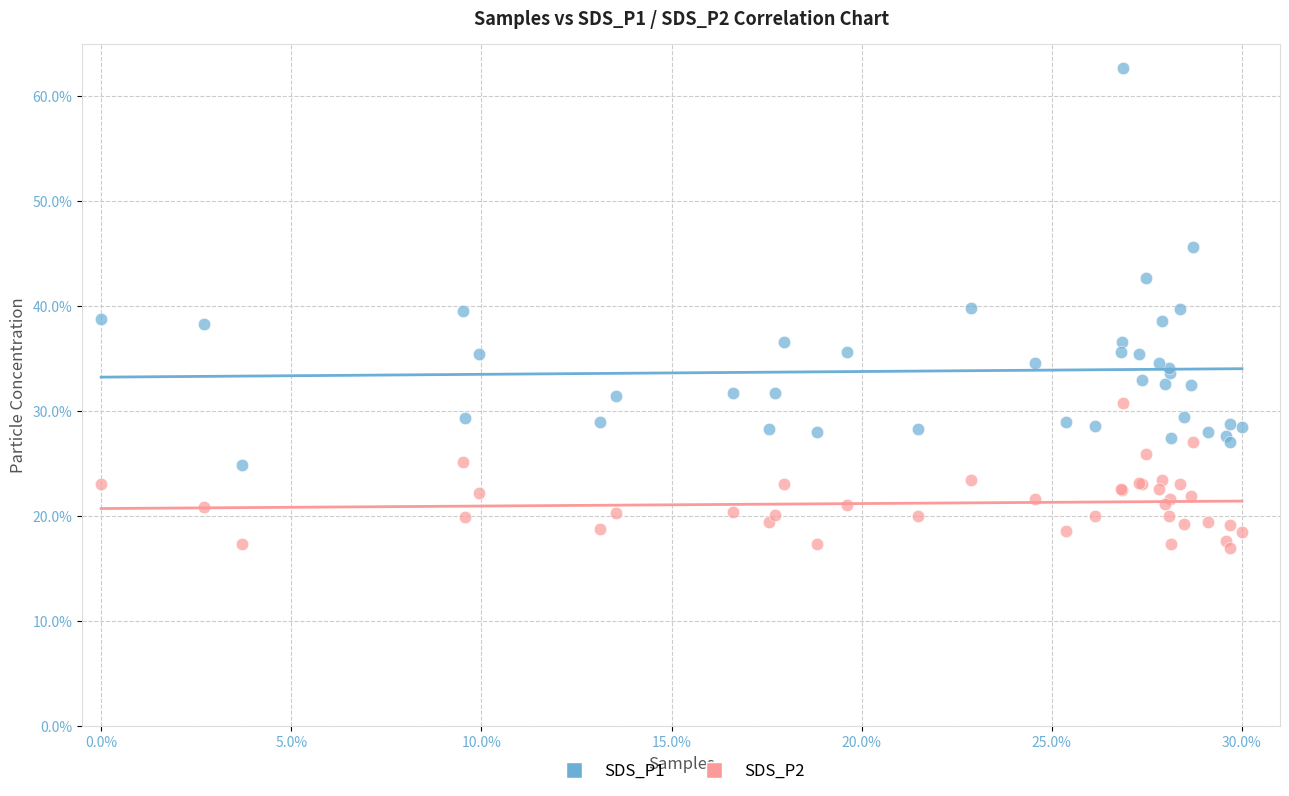

What is the X range (max minus min) for the scatter plot?

30.0